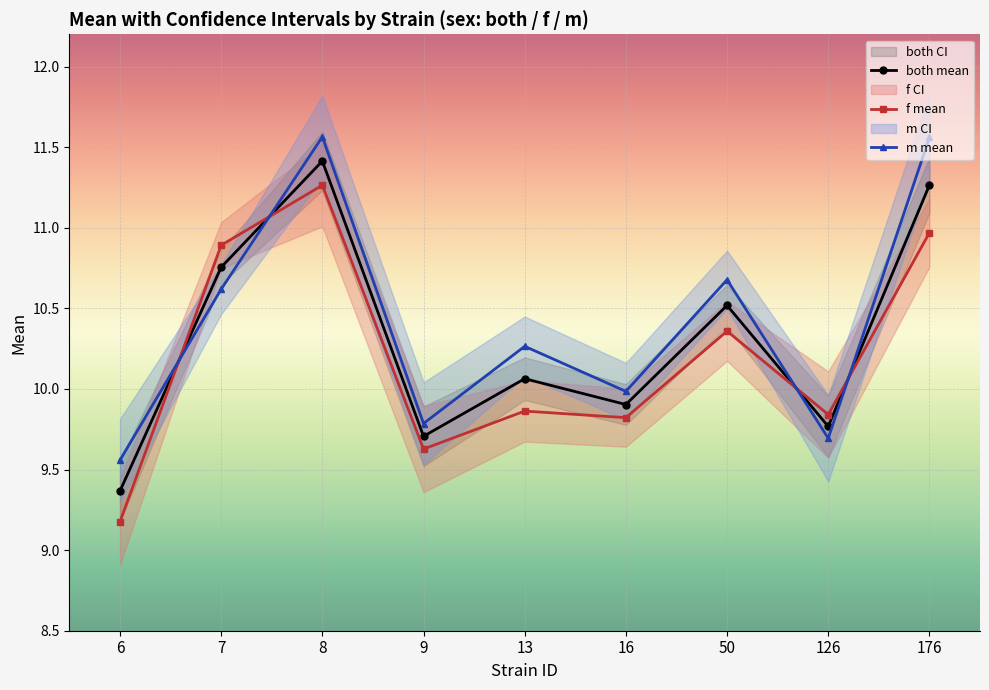

At which label is both mean closest to 10?

13